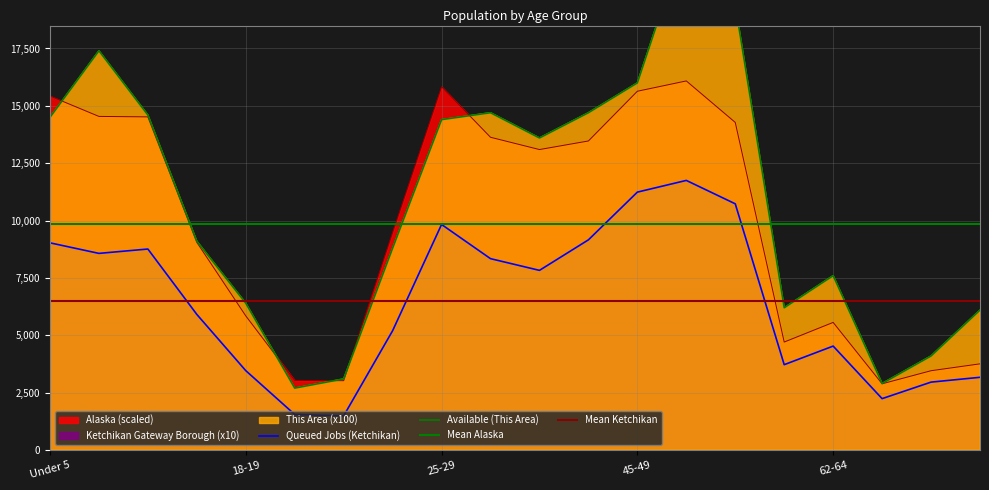

True or false: Ketchikan Gateway Borough and Alaska intersect in this chart.

False